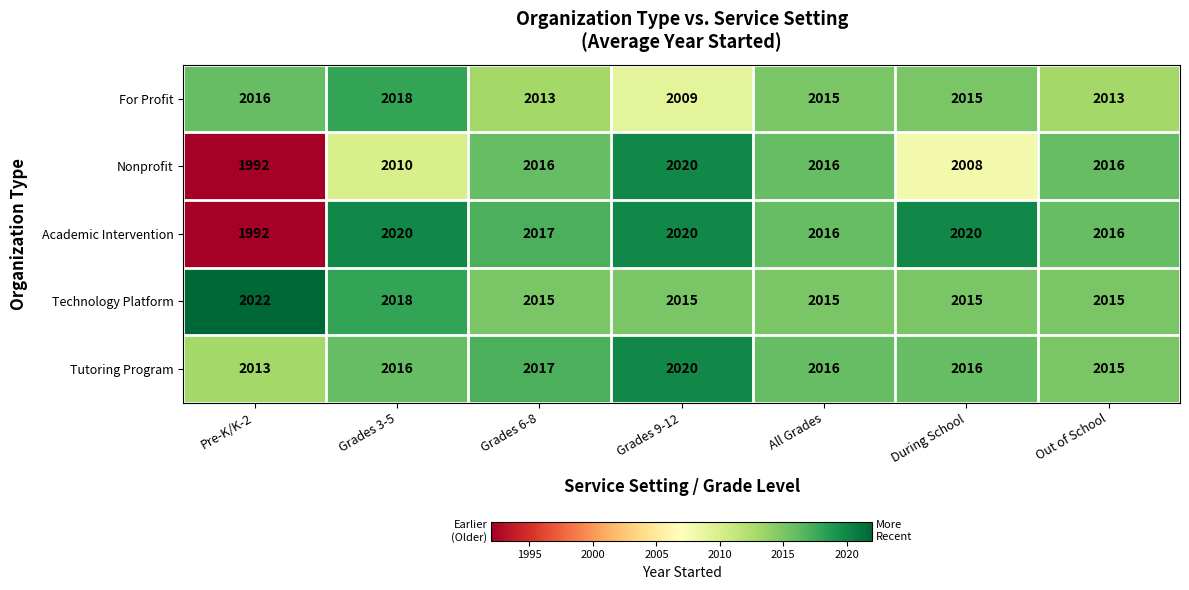

What is the lowest value of the Nonprofit series?

1992